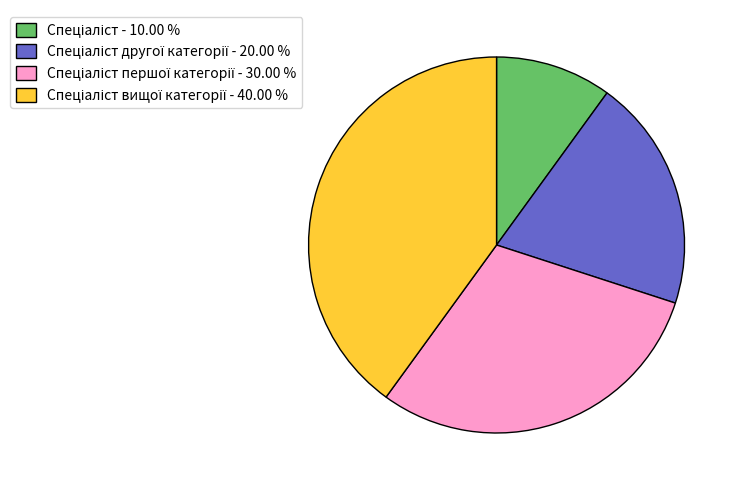

Is there any slice that represents more than half of the pie?

No